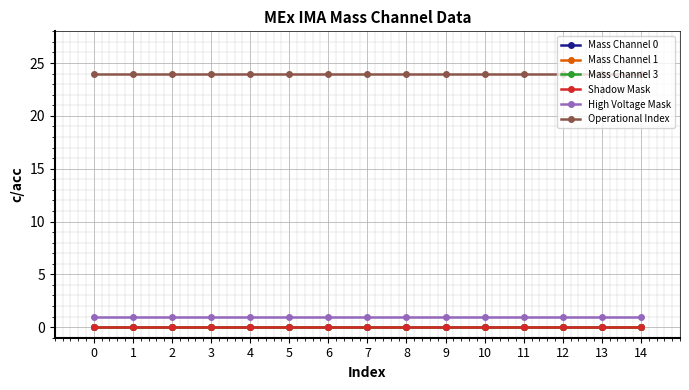

What is the total value across all series at 1?

25